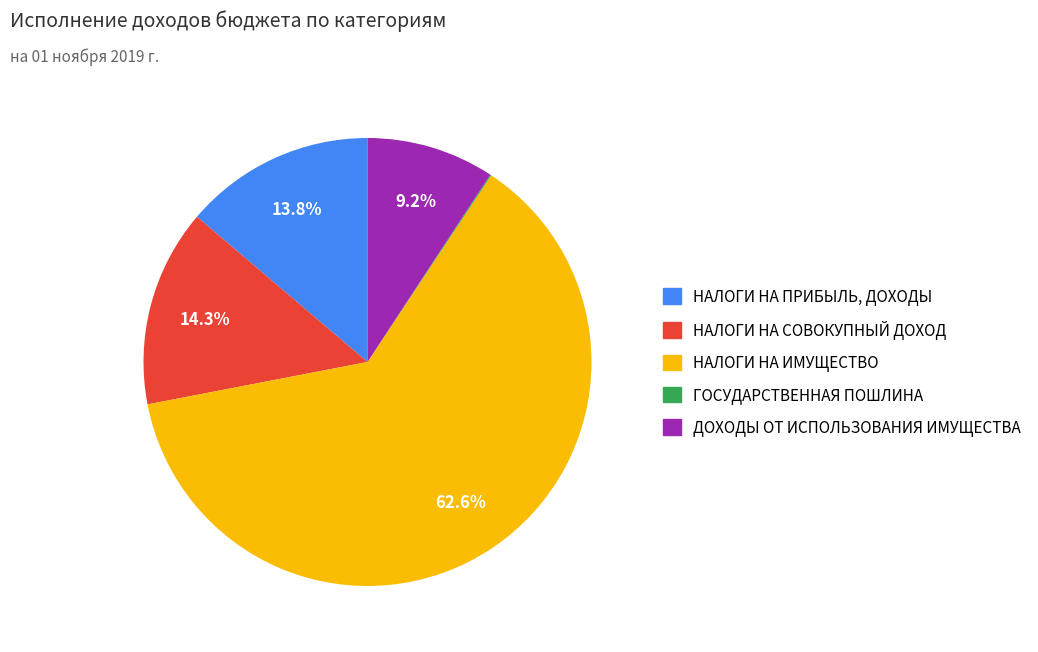

What is the largest slice in the pie chart?

НАЛОГИ НА ИМУЩЕСТВО